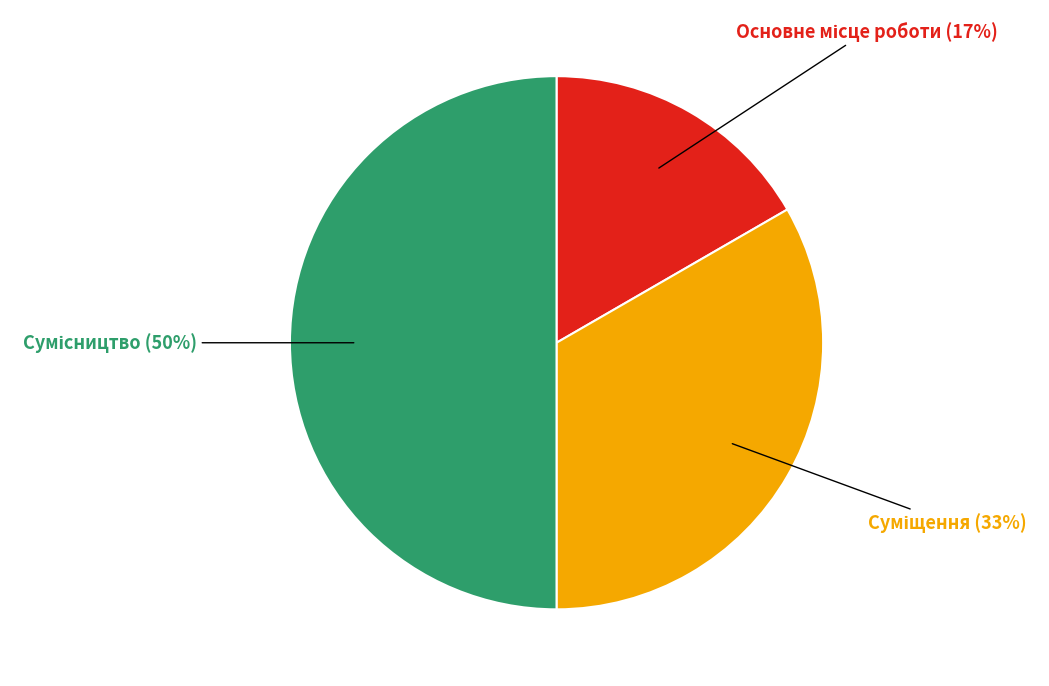

To the nearest percent, what is the average slice percentage?

33%